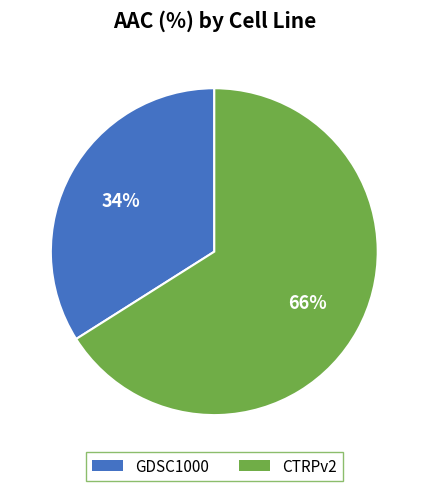

To the nearest percent, what is the combined percentage of CTRPv2 and GDSC1000?

100%